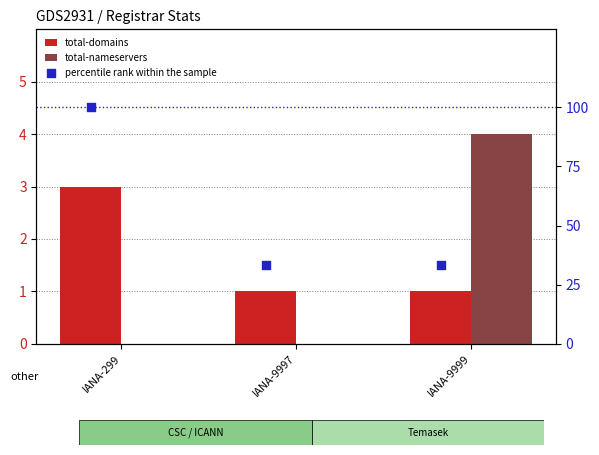

Is the value of total-domains at IANA-299 greater than the value of total-nameservers at IANA-9997?

Yes